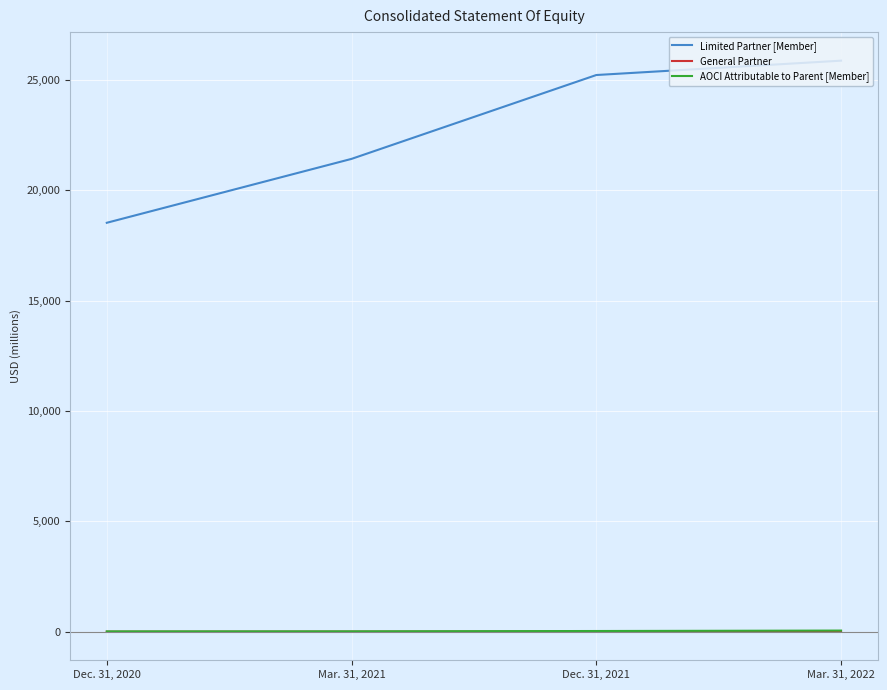

True or false: AOCI Attributable to Parent [Member] has a value of 43 at Mar. 31, 2022.

True